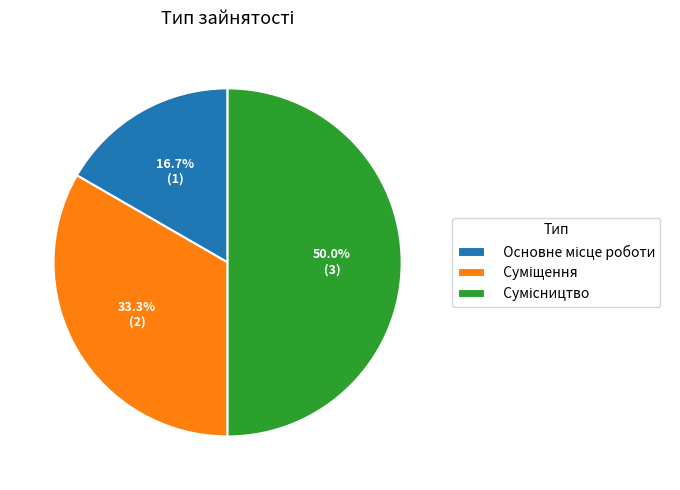

How many segments does this pie chart have?

3